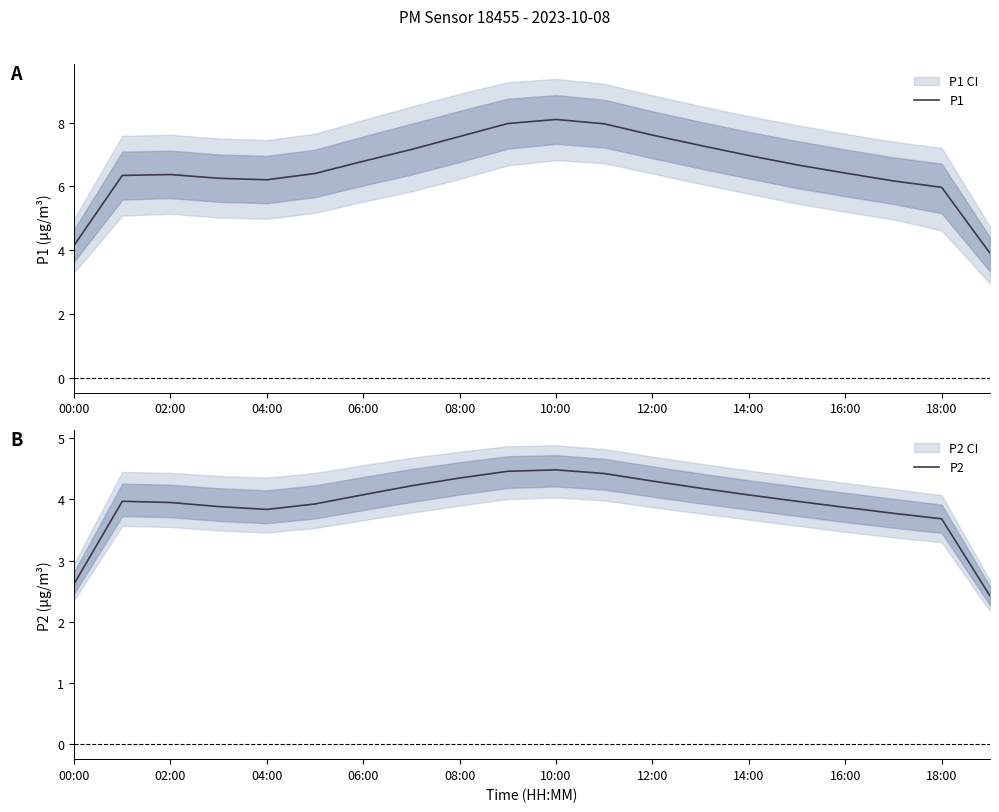

In P1, how many points are lower than both neighbors (excluding endpoints)?

1